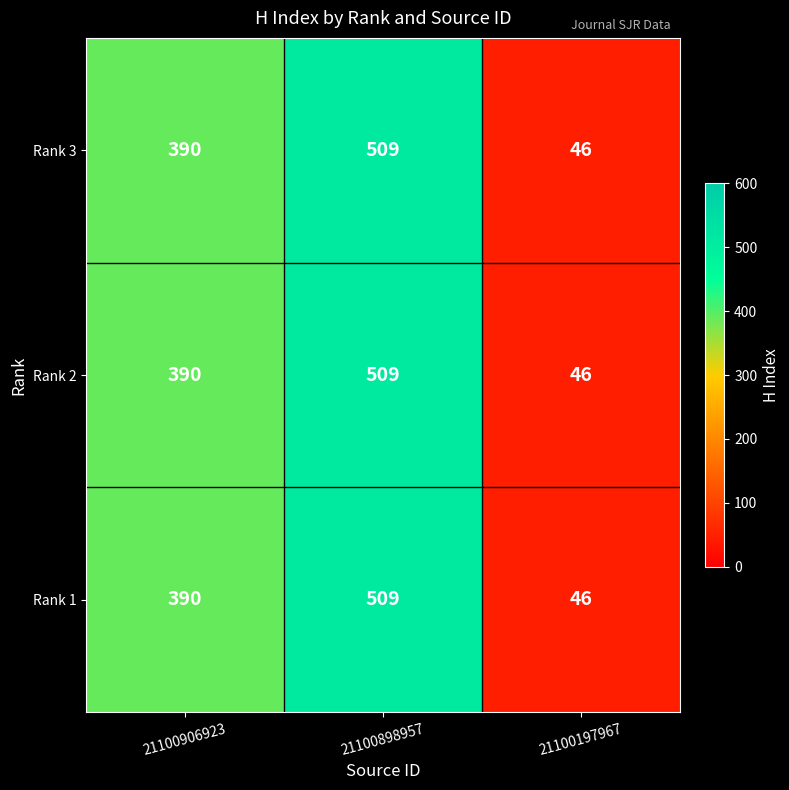

Count the Rank 2 values in the range 46 to 509.

3